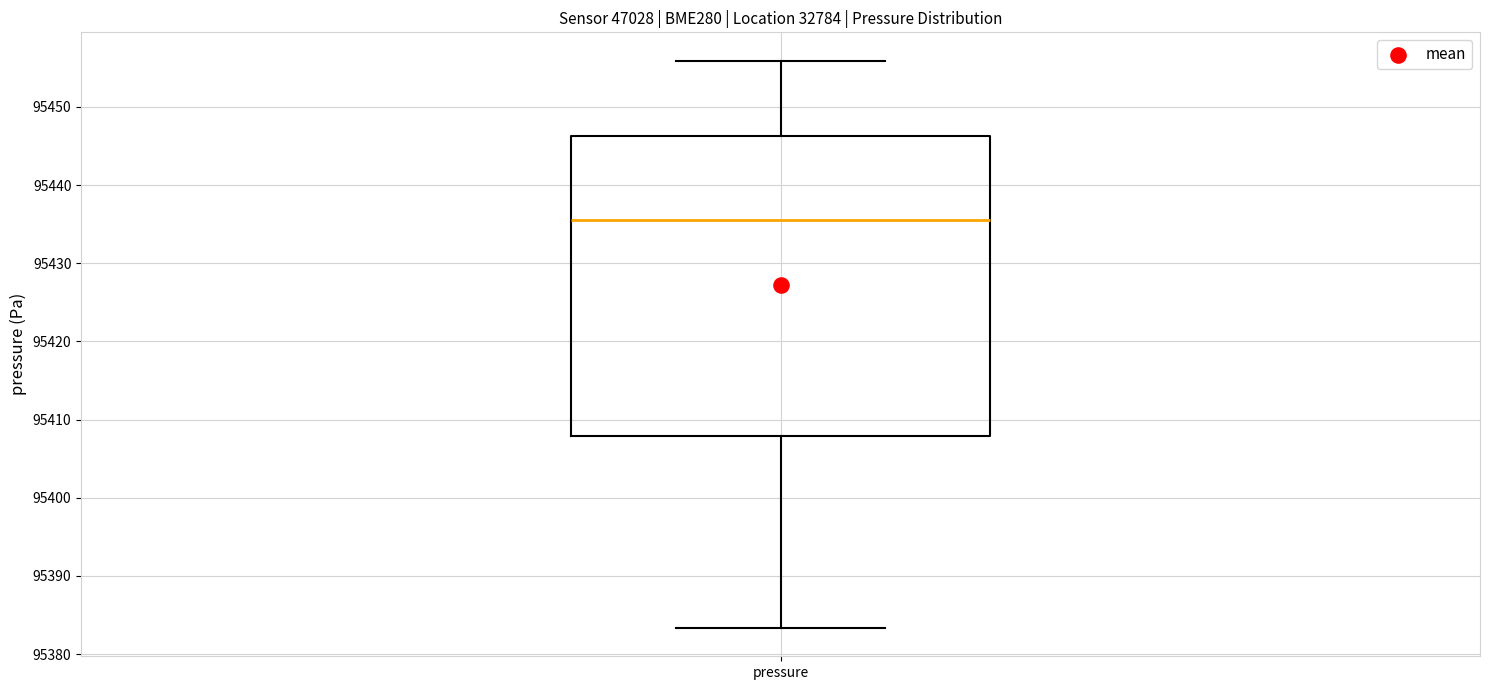

Read this box plot against the y-axis: the position of the median line, the range covered by the box, and the ends of both whiskers. The values are not printed on the chart, so give them approximately, as read against the axis.

median 95436, box 95408 to 95446, whiskers 95383 to 95456